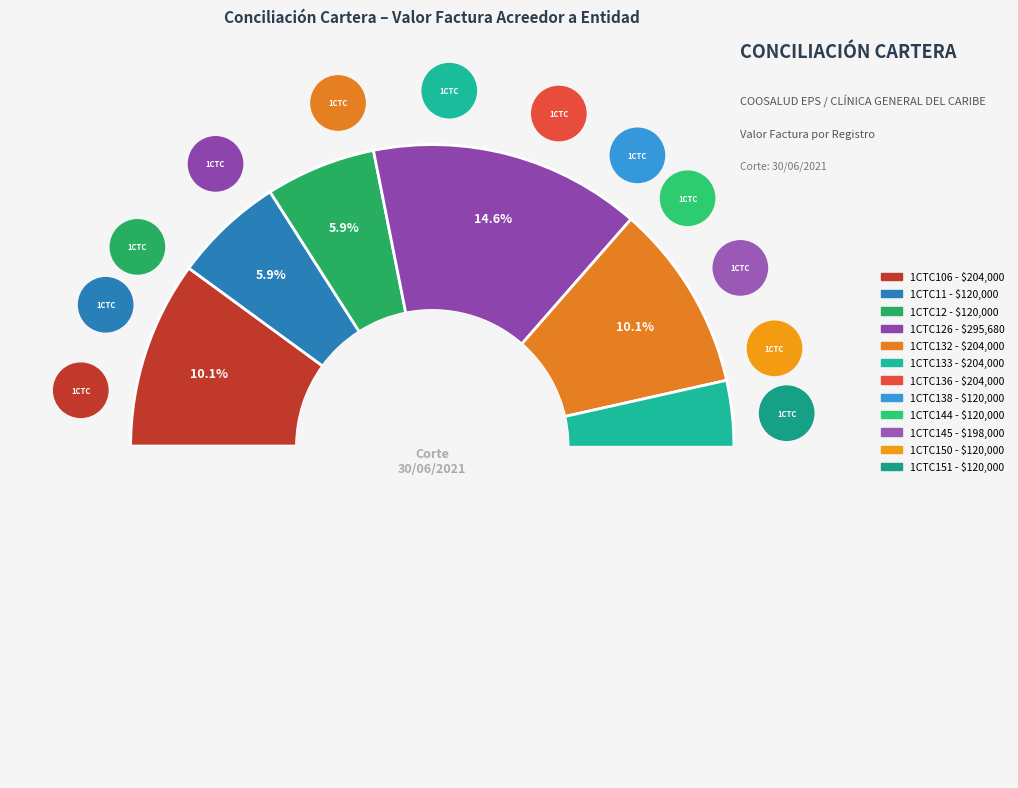

What is the largest slice in the pie chart?

1CTC126